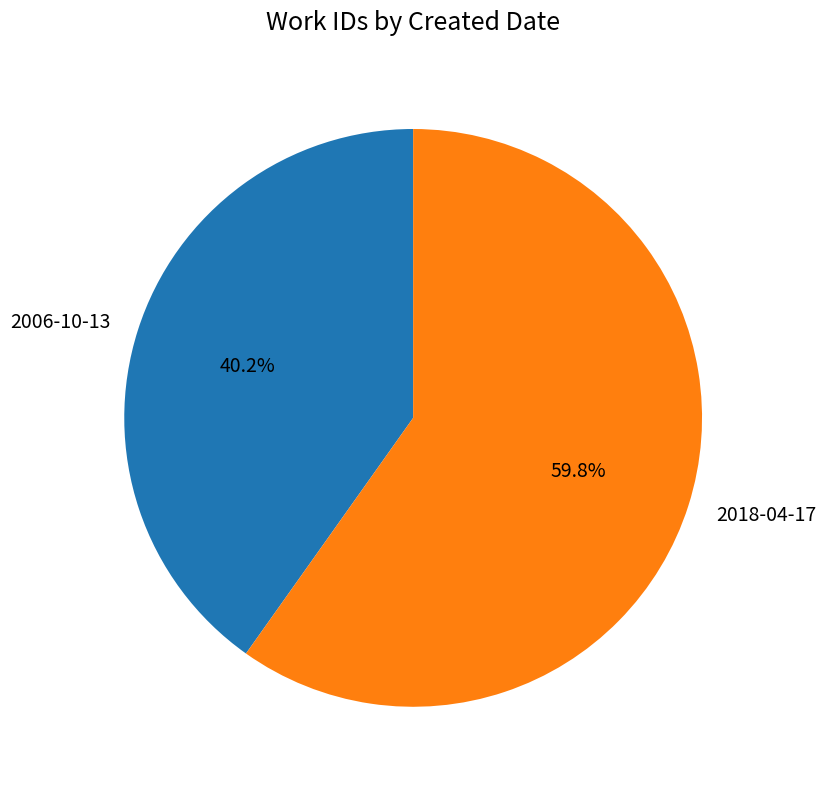

To the nearest percent, what is the difference between the 2018-04-17 and 2006-10-13 slice percentages?

20%